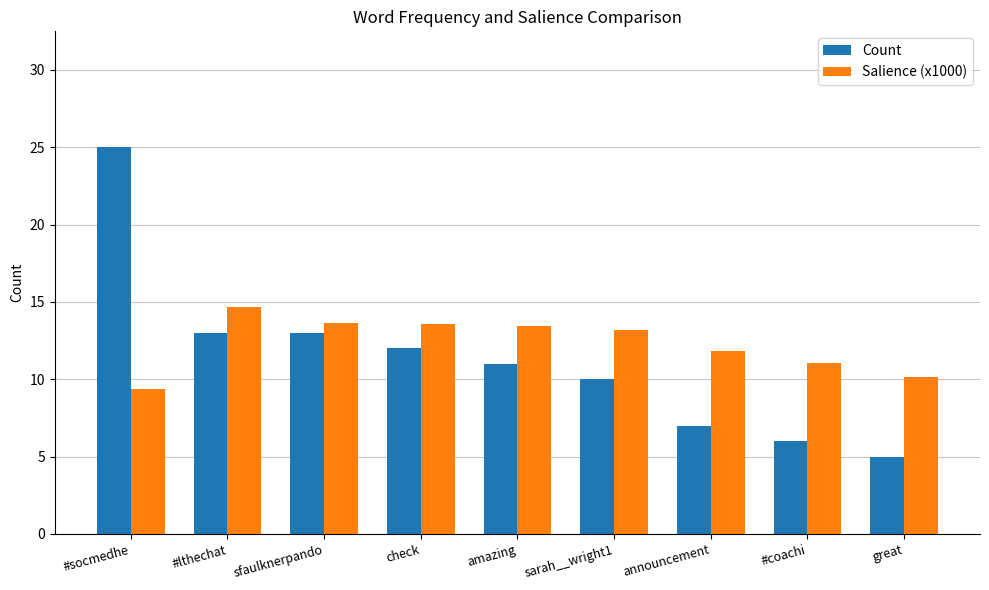

At which label does Count first exceed 11?

#socmedhe